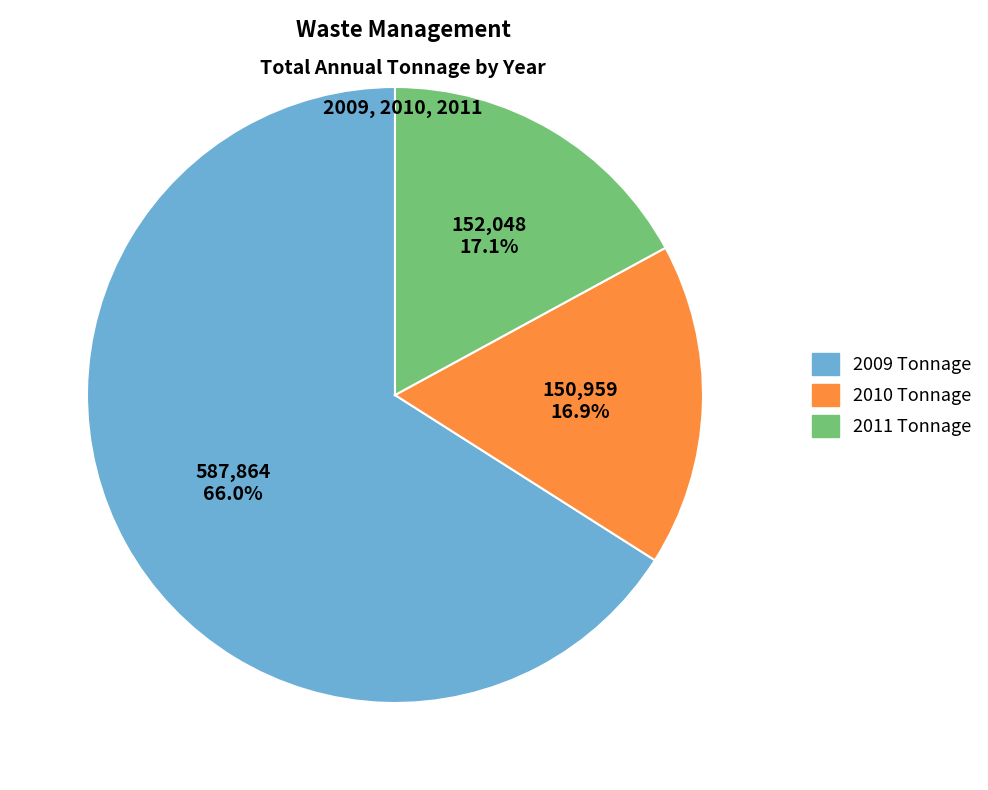

To the nearest percent, what is the average slice percentage?

33%